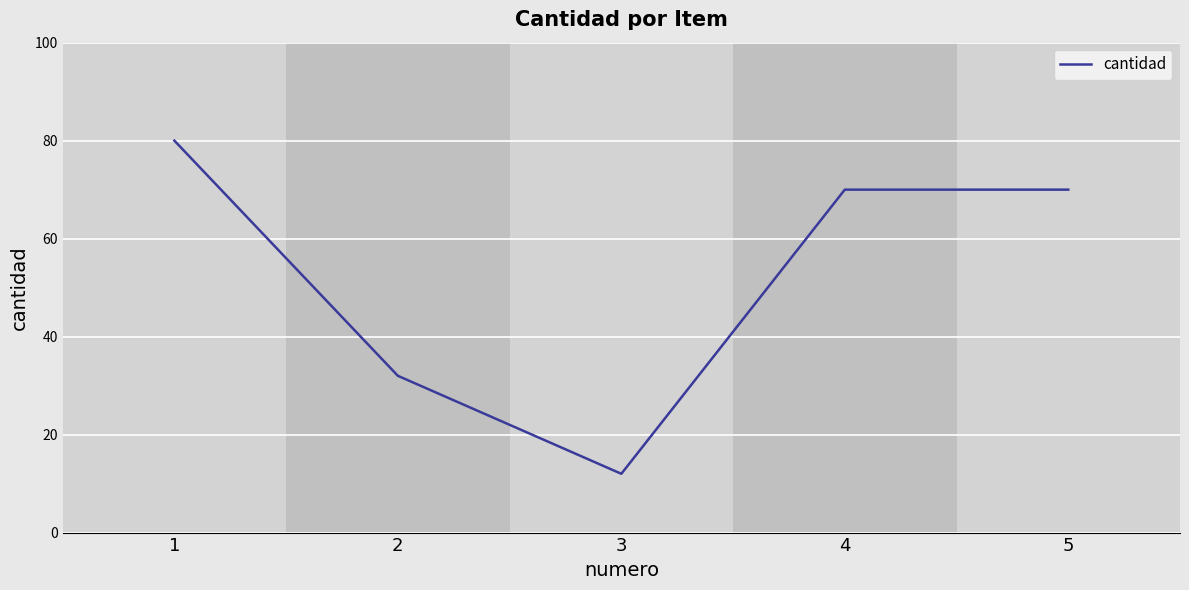

Is it true that the value at 2 is 55?

False